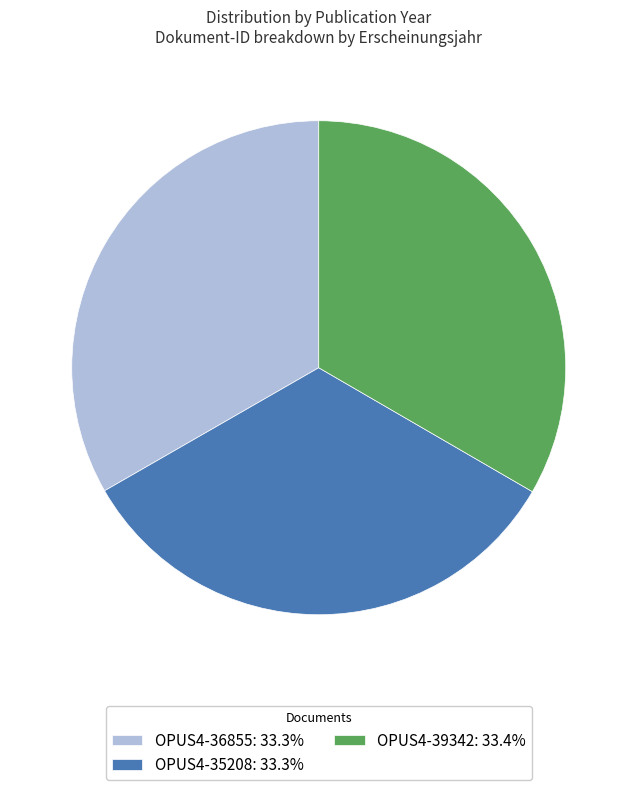

Does any single category account for the majority?

No